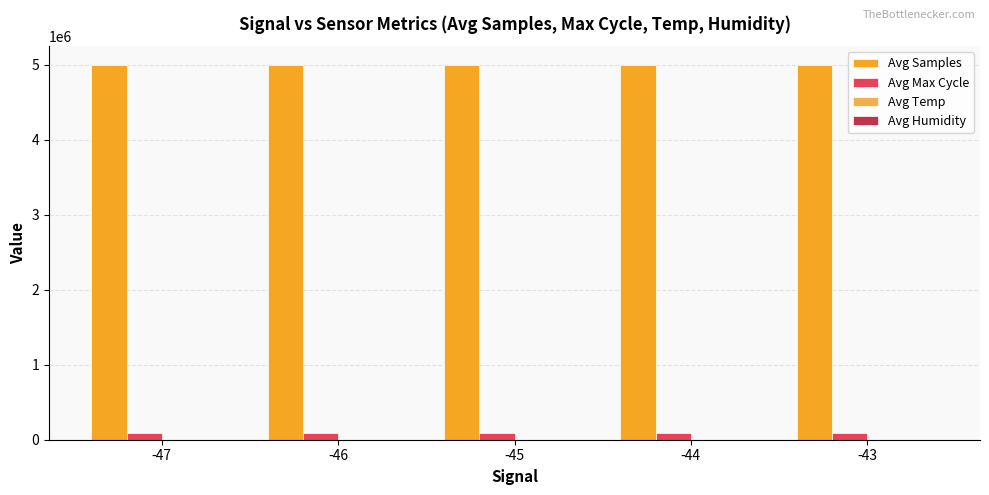

What is the sum of all Avg Samples values?

24971089.5